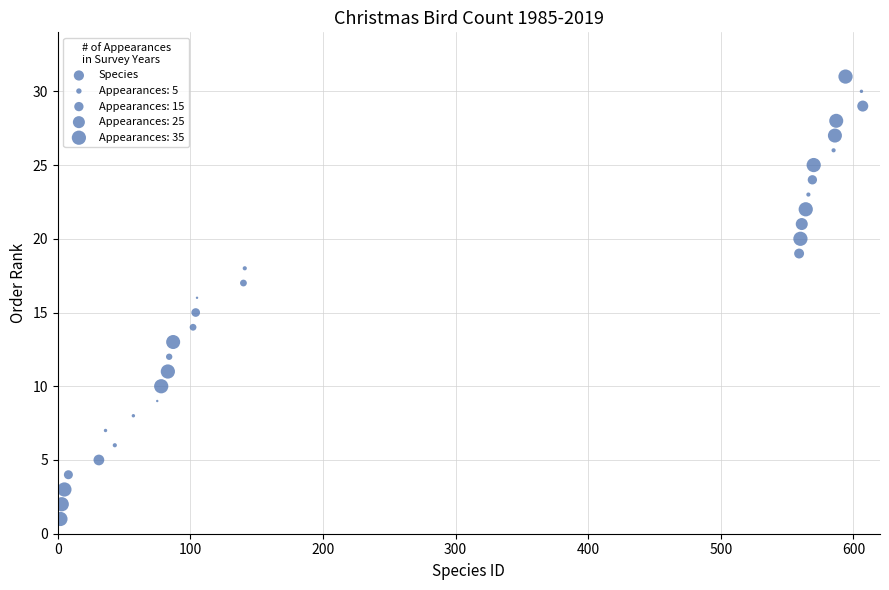

What is the range of Y values (max minus min)?

30